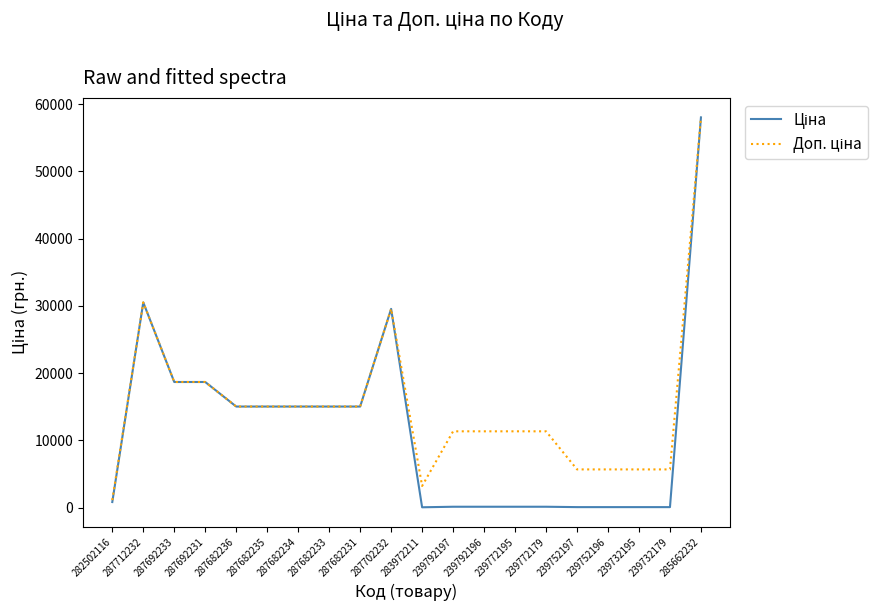

What is the maximum value shown in the chart?

58037.0